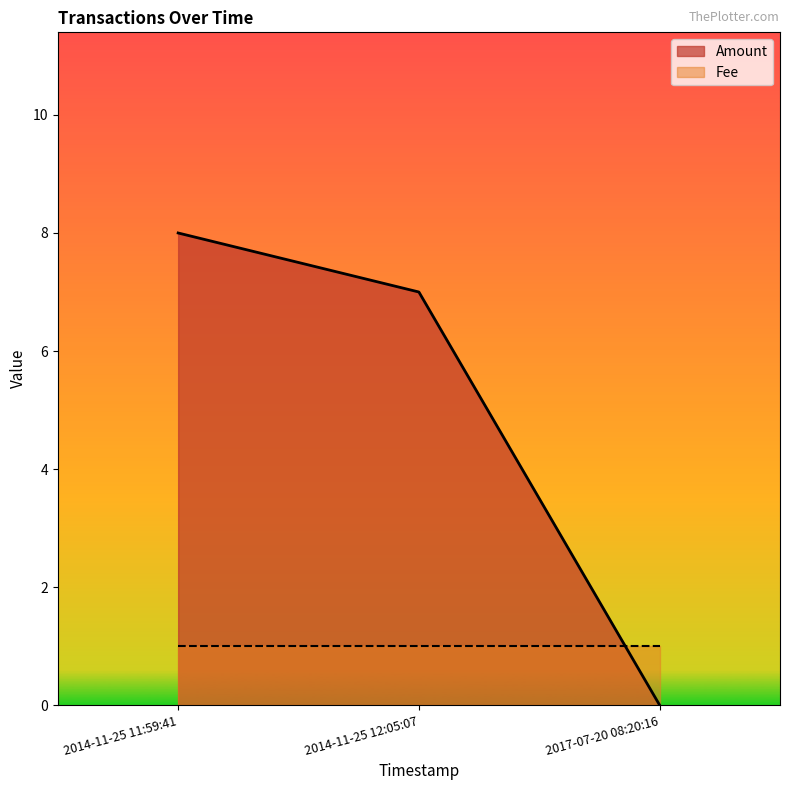

Which series has the largest total across all categories?

Amount